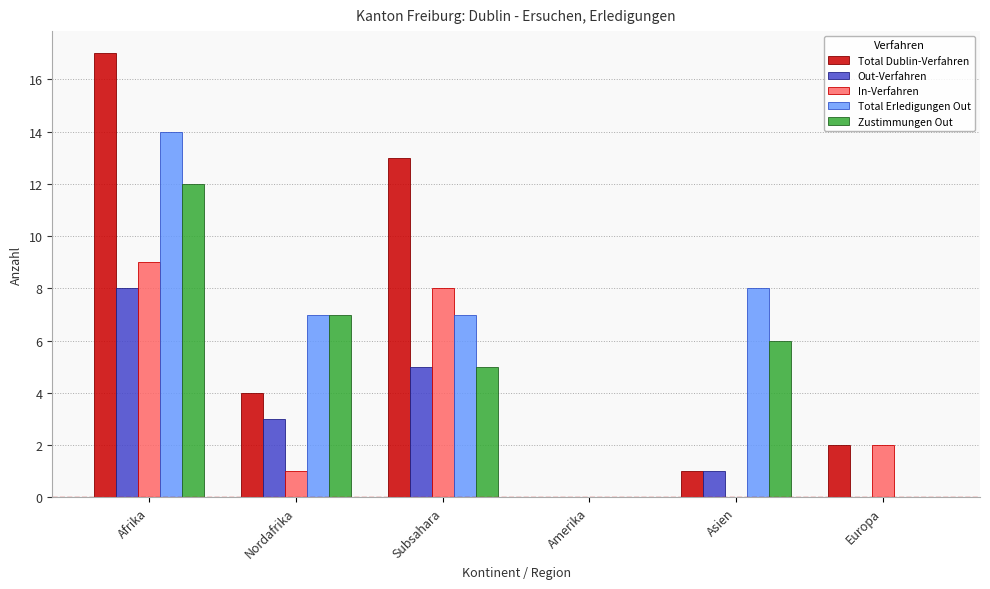

What is the sum of all Total Dublin-Verfahren values?

37